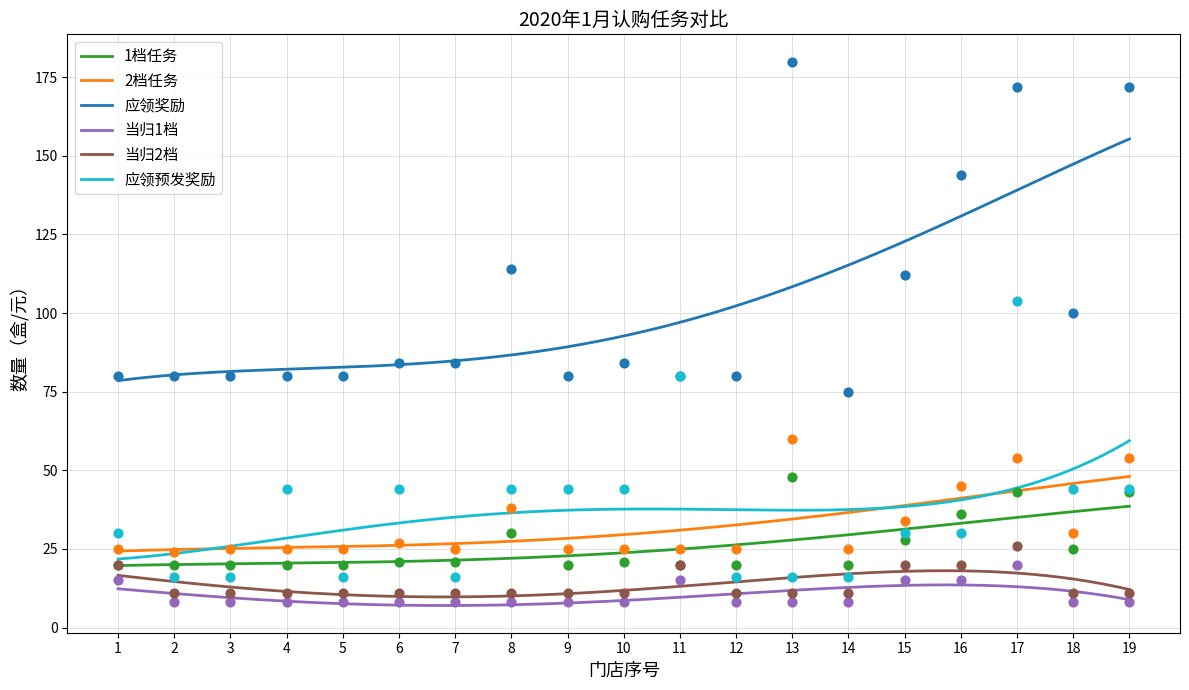

Which series has the largest total across all categories?

应领奖励